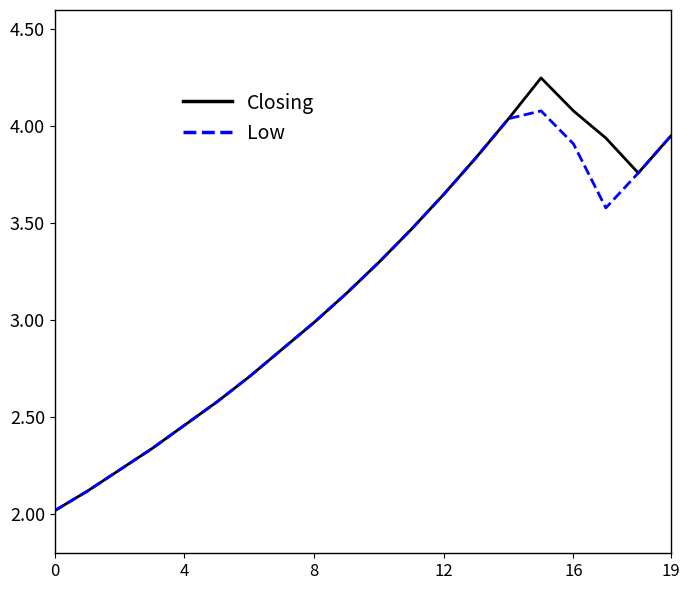

What is the smallest value displayed?

2.0